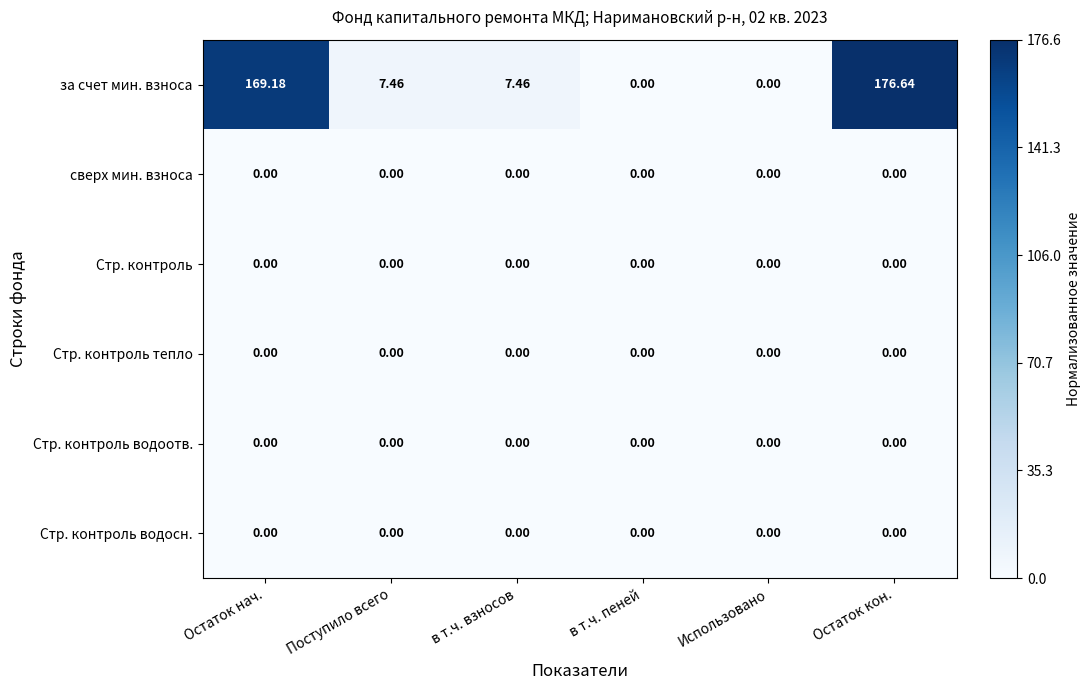

Is the value of за счет мин. взноса at в т.ч. взносов greater than the value of Стр. контроль тепло at в т.ч. взносов?

Yes